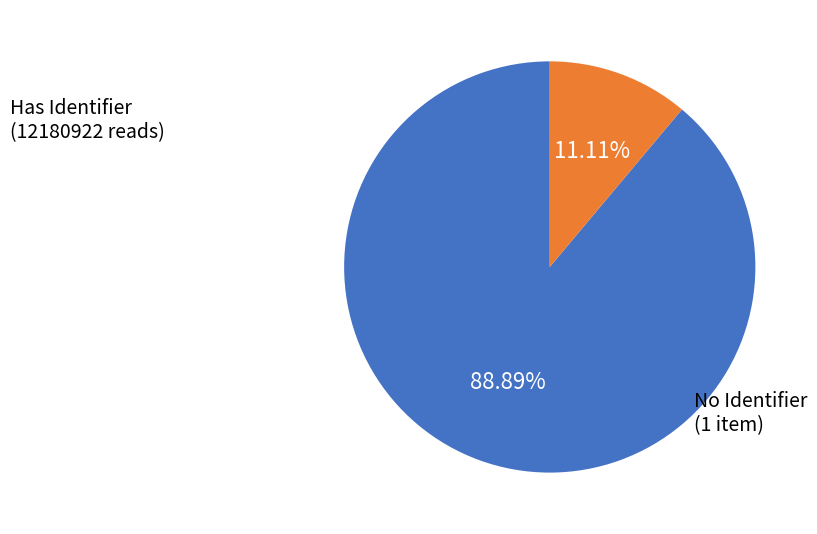

Between No Identifier and Has Identifier, which is larger?

Has Identifier